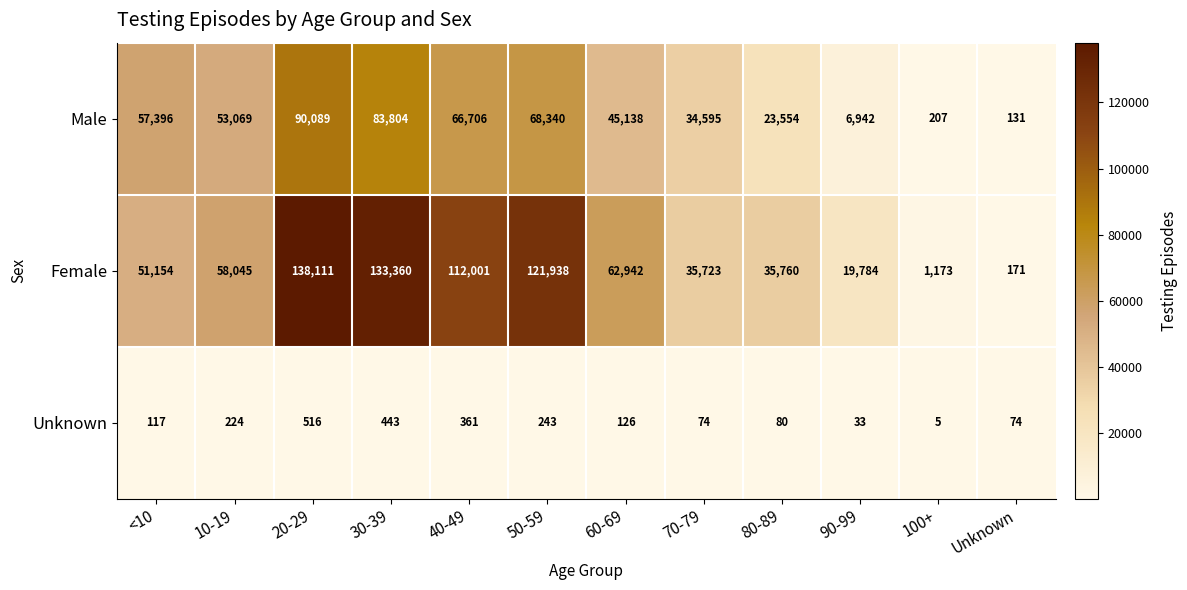

What is the difference between the highest and lowest values at 60-69?

62816